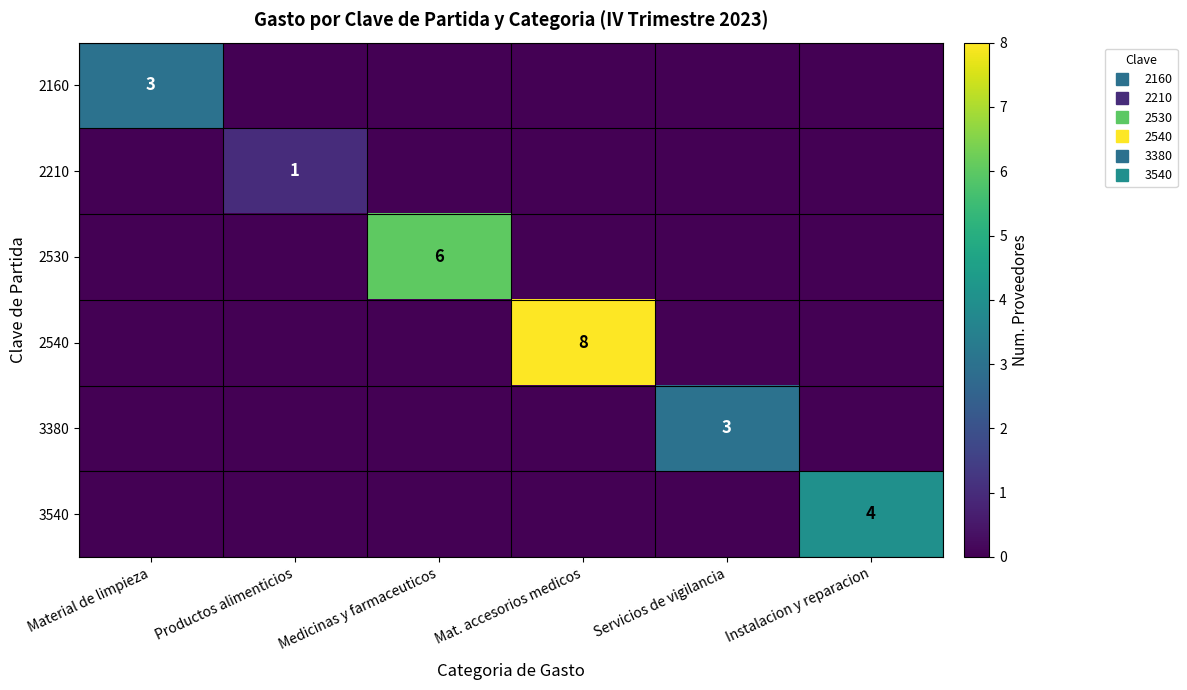

What is the difference between the maximum and minimum values in the 2210 series?

1